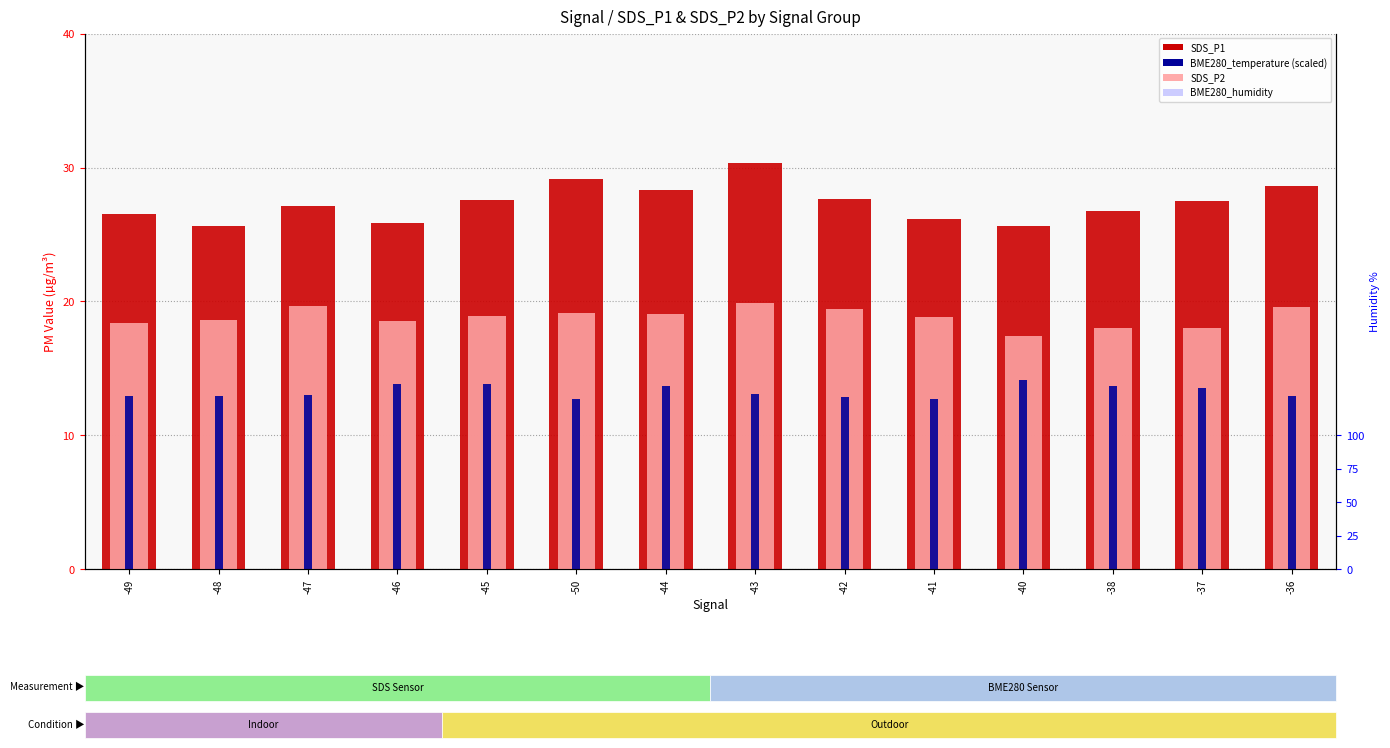

Reading left to right, list all the values displayed in this chart.

SDS_P1: 26.5	25.7	27.1	25.8	27.6	29.2	28.3	30.4	27.6	26.1	25.6	26.8	27.5	28.6
SDS_P2: 18.4	18.6	19.6	18.5	18.9	19.2	19.1	19.9	19.4	18.9	17.4	18.0	18.1	19.6
BME280_temperature (scaled): 12.9	12.9	13.0	13.8	13.8	12.8	13.7	13.1	12.8	12.8	14.2	13.7	13.6	12.9
BME280_humidity: 100.0	100.0	100.0	100.0	100.0	100.0	100.0	100.0	100.0	100.0	100.0	100.0	100.0	100.0